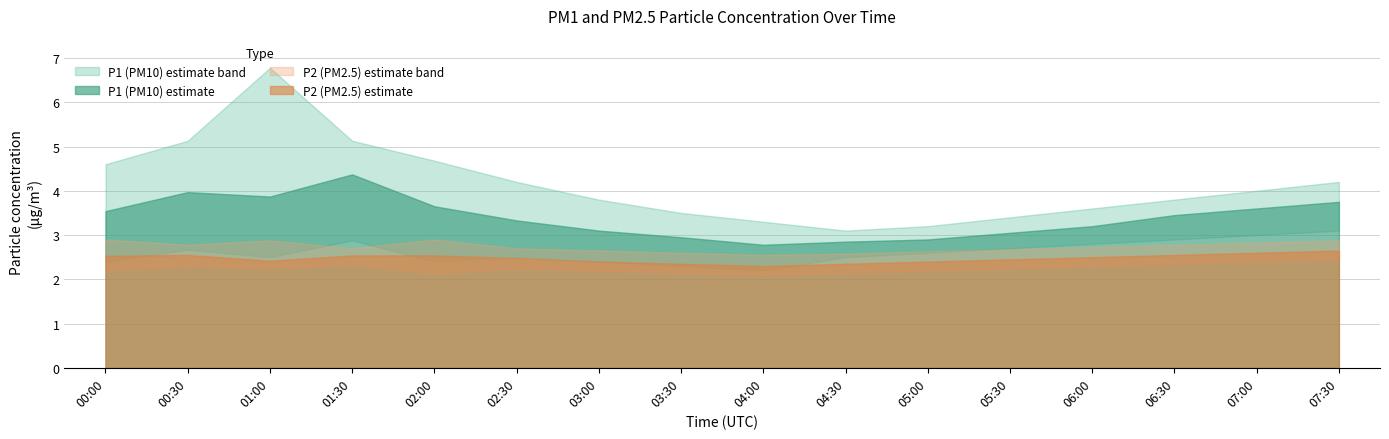

True or false: P2 and P2_lower cross at least once.

False